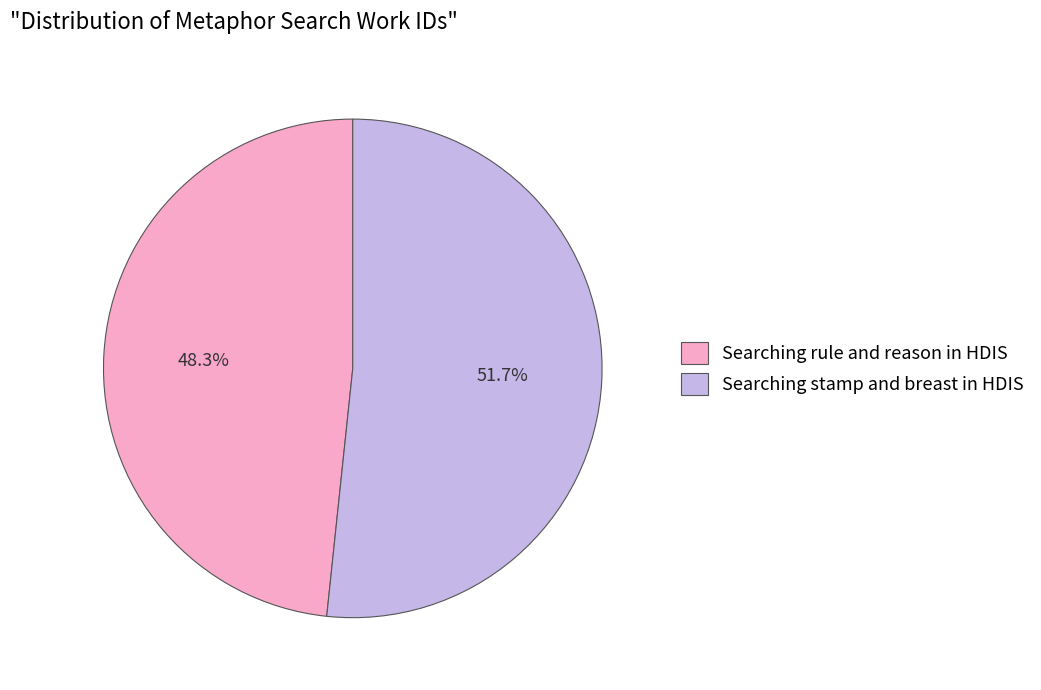

What percentage is the Searching stamp and breast in HDIS slice, to the nearest percent?

52%